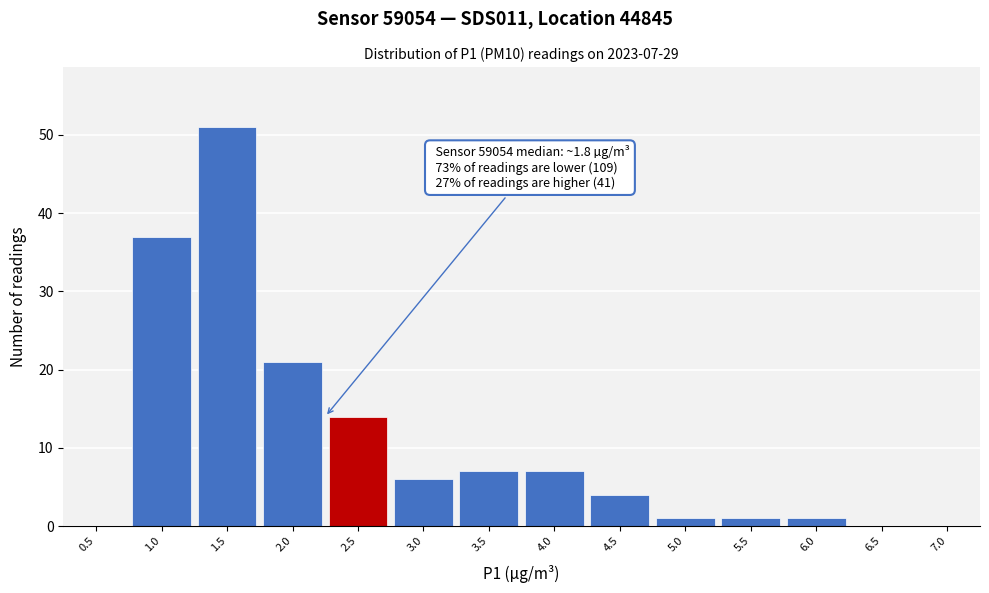

Reading left to right, extract all data points from this chart.

0.5=0	1.0=37	1.5=51	2.0=21	2.5=14	3.0=6	3.5=7	4.0=7	4.5=4	5.0=1	5.5=1	6.0=1	6.5=0	7.0=0